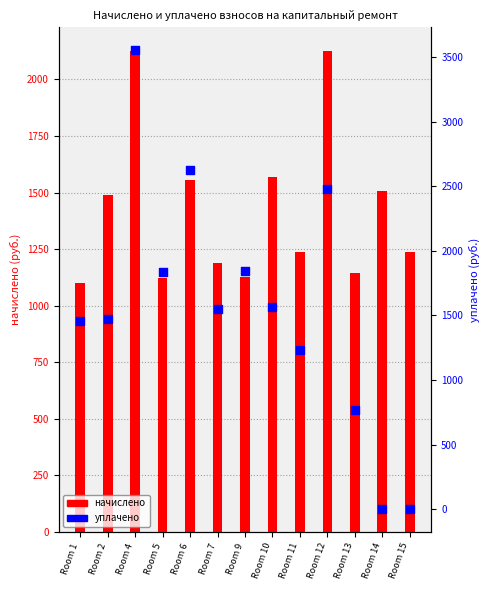

Which series has the widest spread of Y values?

уплачено